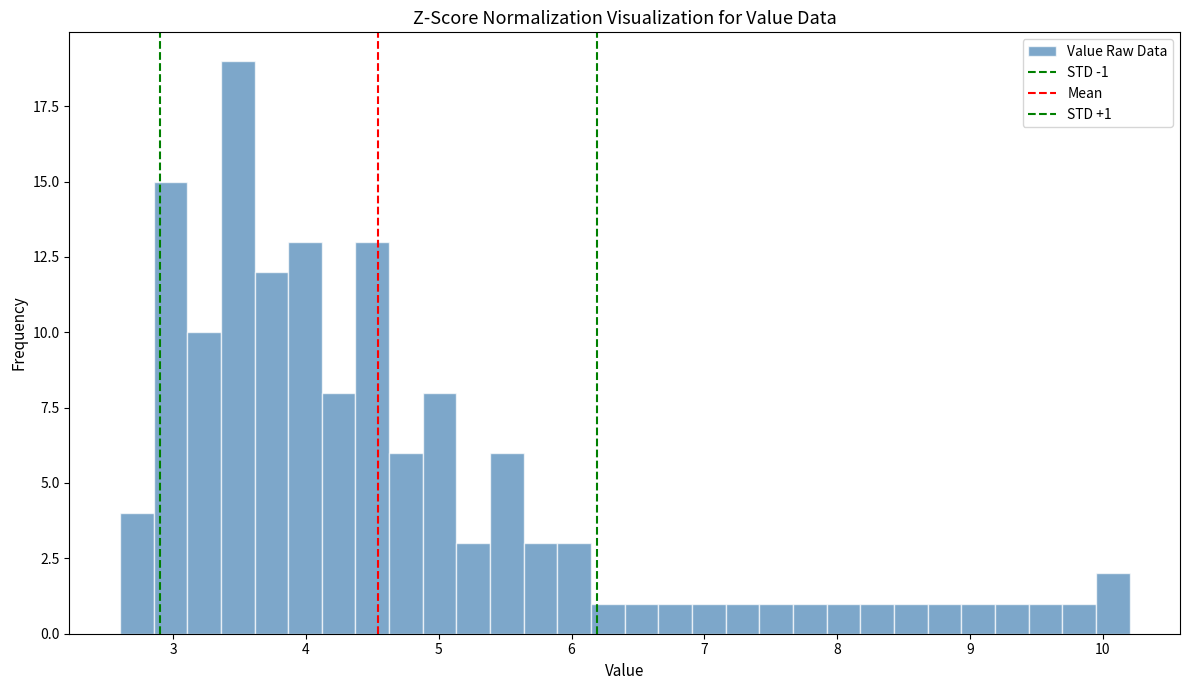

Around what value on the x-axis is the tallest bar? Give the approximate position of its centre, as read against the axis.

3.5